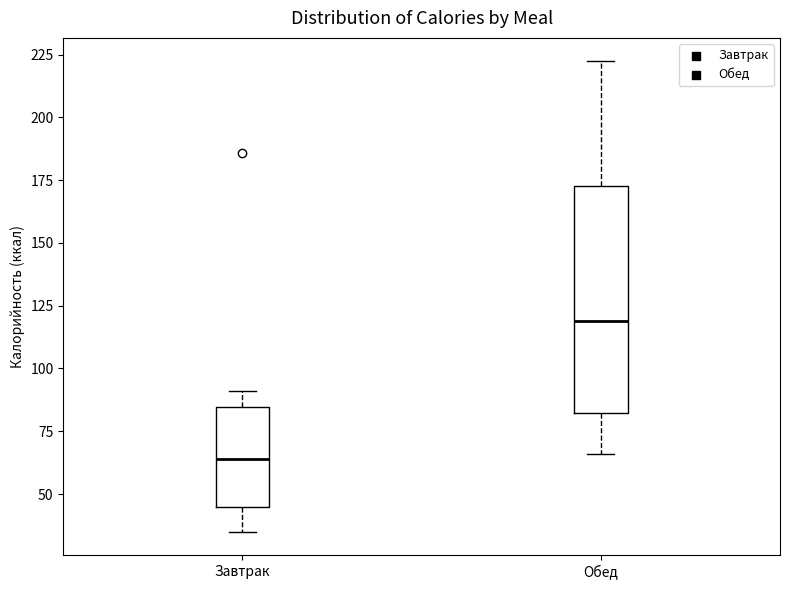

Reading left to right, read every box against the y-axis: the position of its median line, the range the box covers, and the ends of its whiskers. The values are not printed on the chart, so give them approximately, as read against the axis.

Завтрак: median 65, box 45 to 85, whiskers 35 to 90
Обед: median 120, box 80 to 175, whiskers 65 to 220